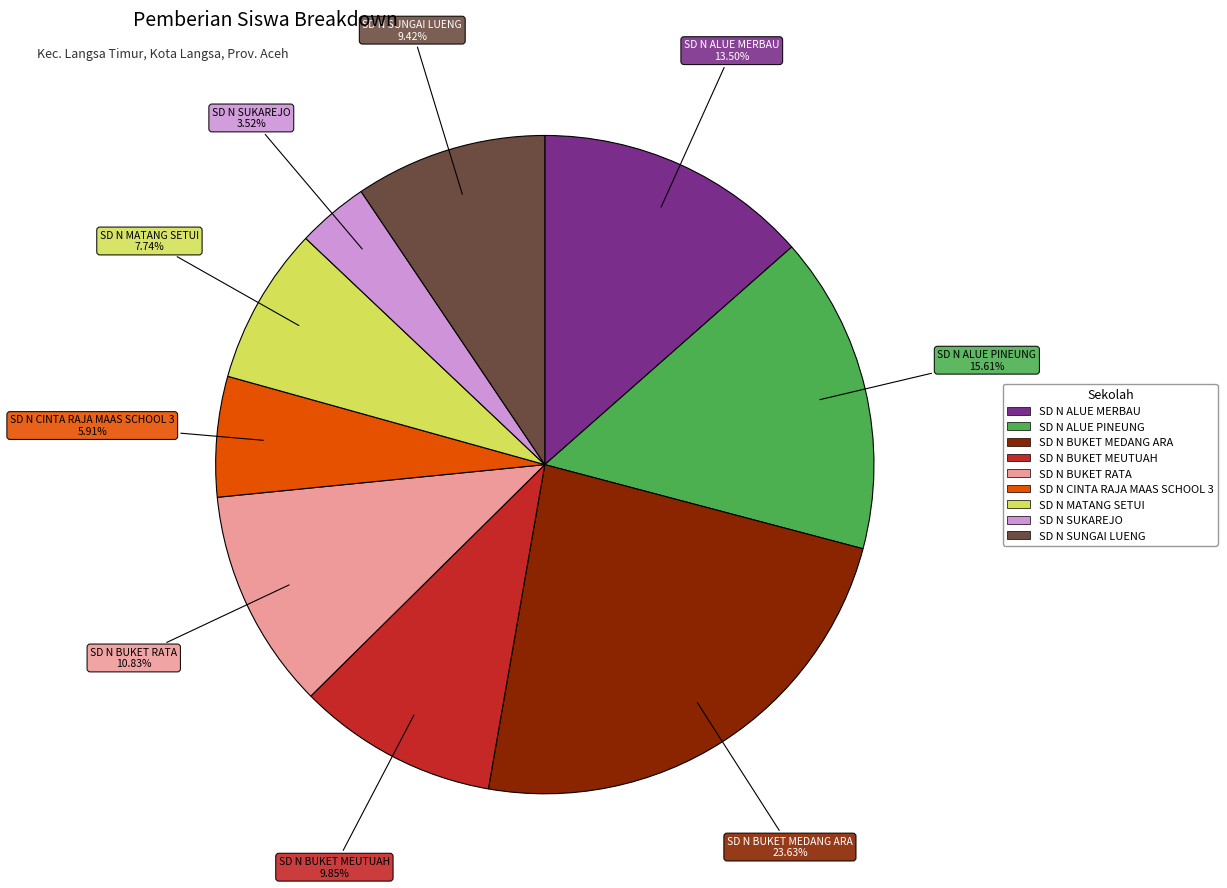

Is the sum of SD N BUKET MEUTUAH and SD N ALUE MERBAU greater than half?

No